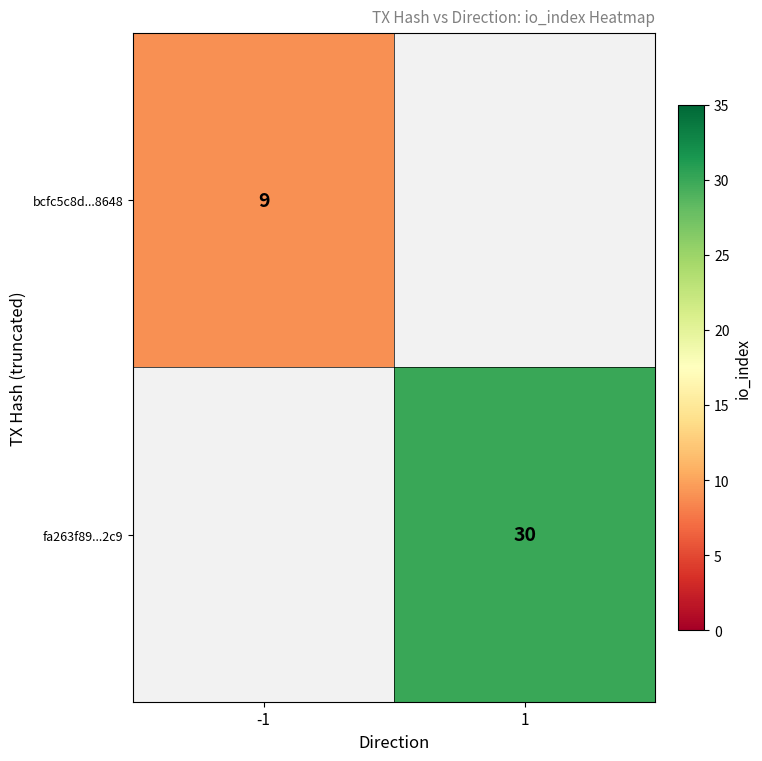

True or false: fa263f89...2c9 has a value of 30 at 1.

True